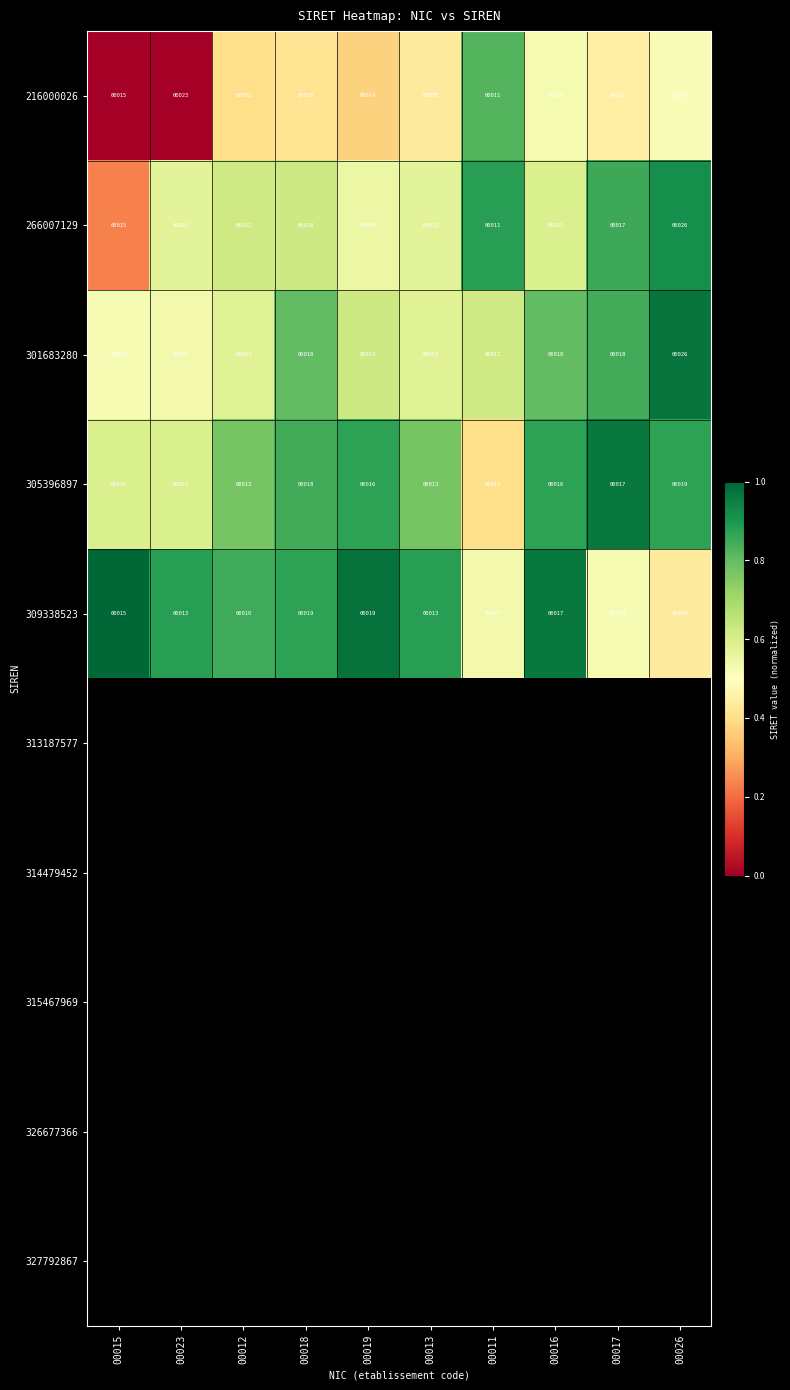

At how many categories does at least one series exceed 0?

10